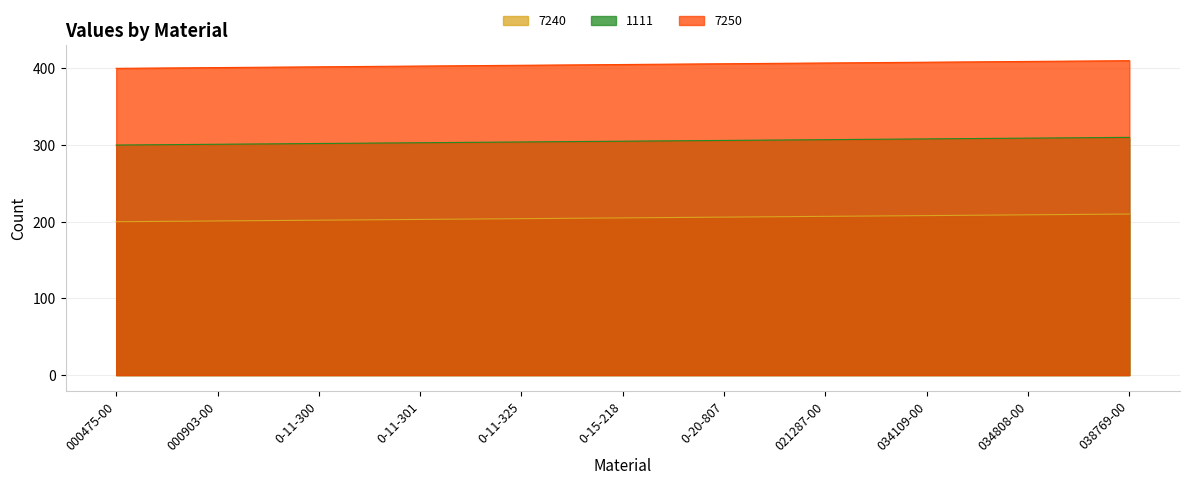

List the series in order of their overall mean, highest first.

7250, 1111, 7240